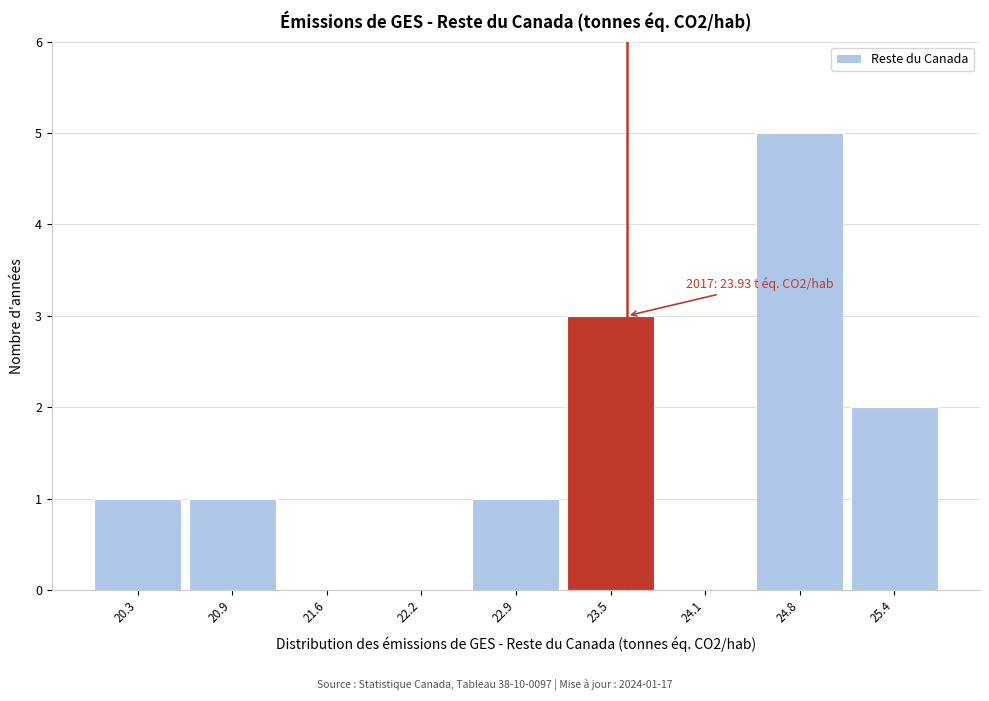

Reading left to right, list all the values displayed in this chart.

20.3=1	20.9=1	21.6=0	22.2=0	22.9=1	23.5=3	24.1=0	24.8=5	25.4=2